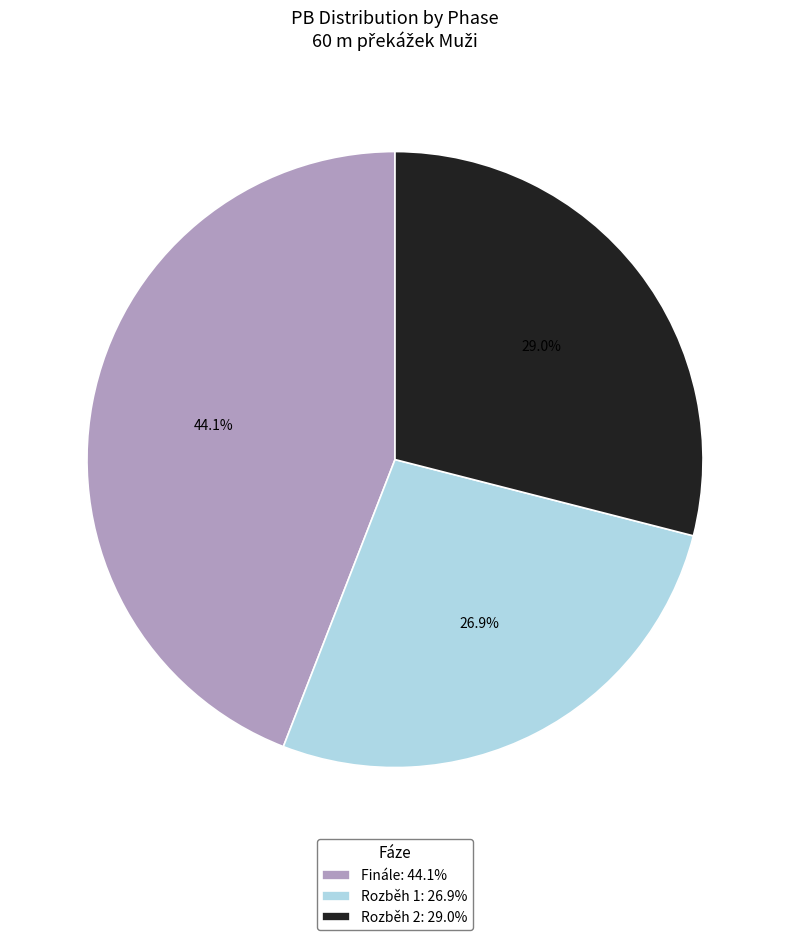

Is there any slice that represents more than half of the pie?

No